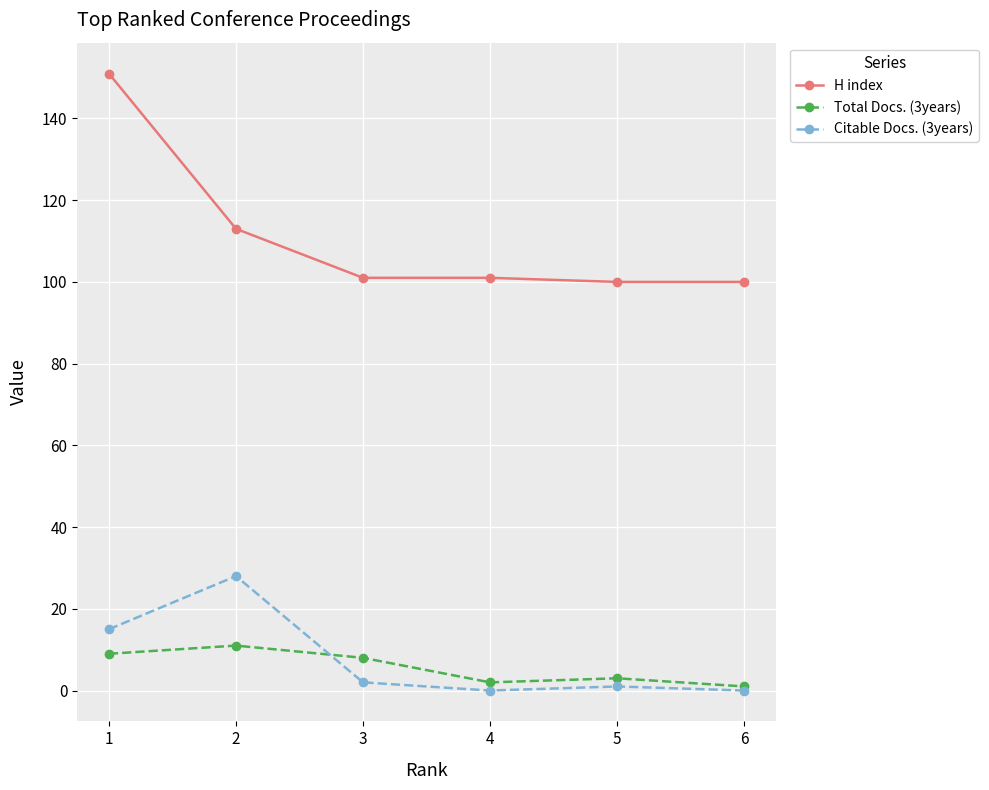

True or false: Total Docs. (3years) has more than 2 points higher than both neighbors.

False